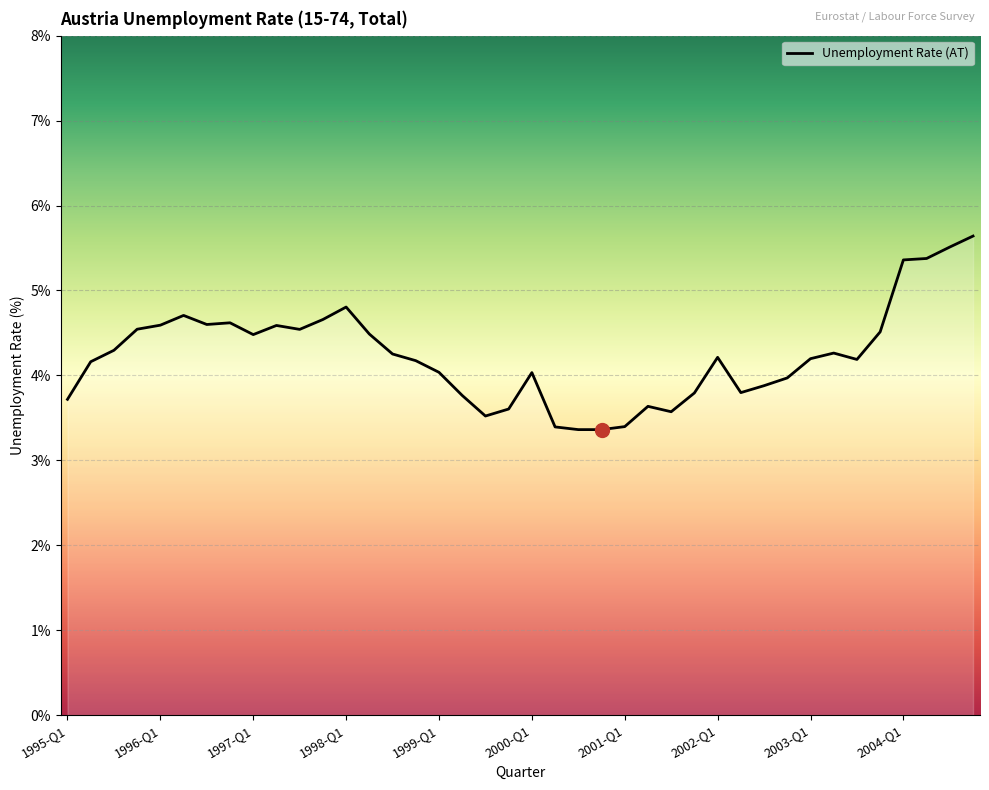

What is the difference between the maximum and minimum values?

2.3